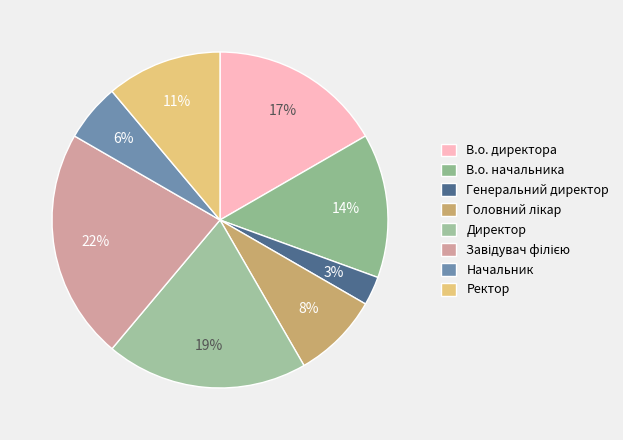

Is it true that Директор is 19% of the pie?

True